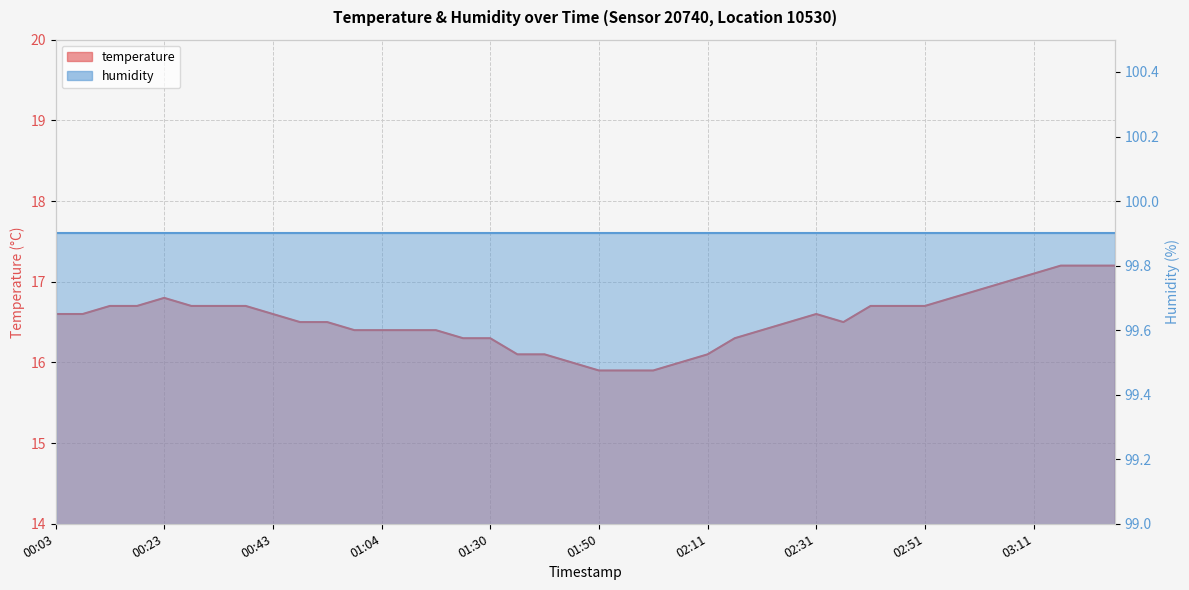

At which category does the chart reach its peak across all series?

03:16